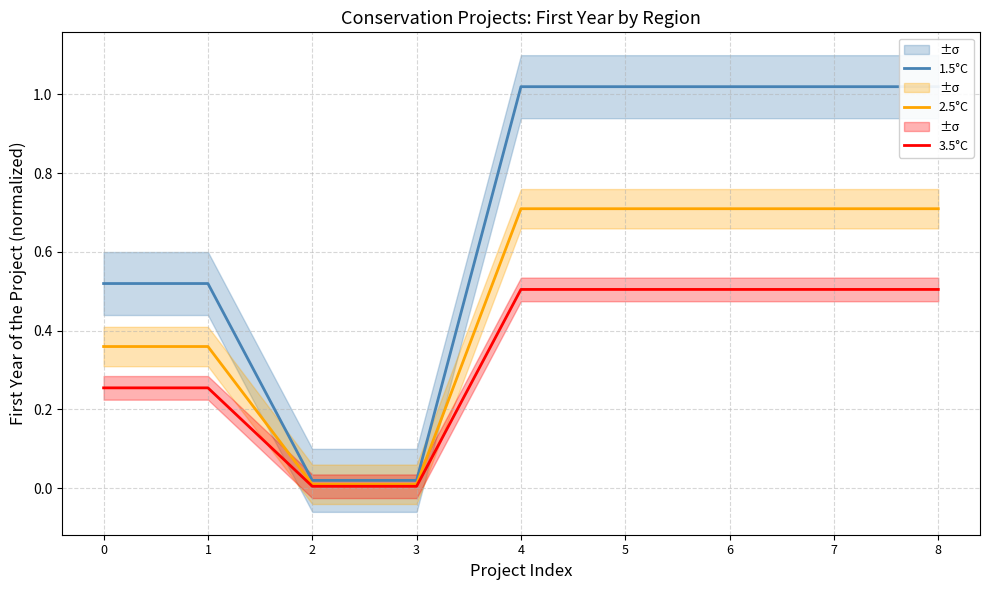

The 1.5°C series shows 1.0 at 7. True or false?

True